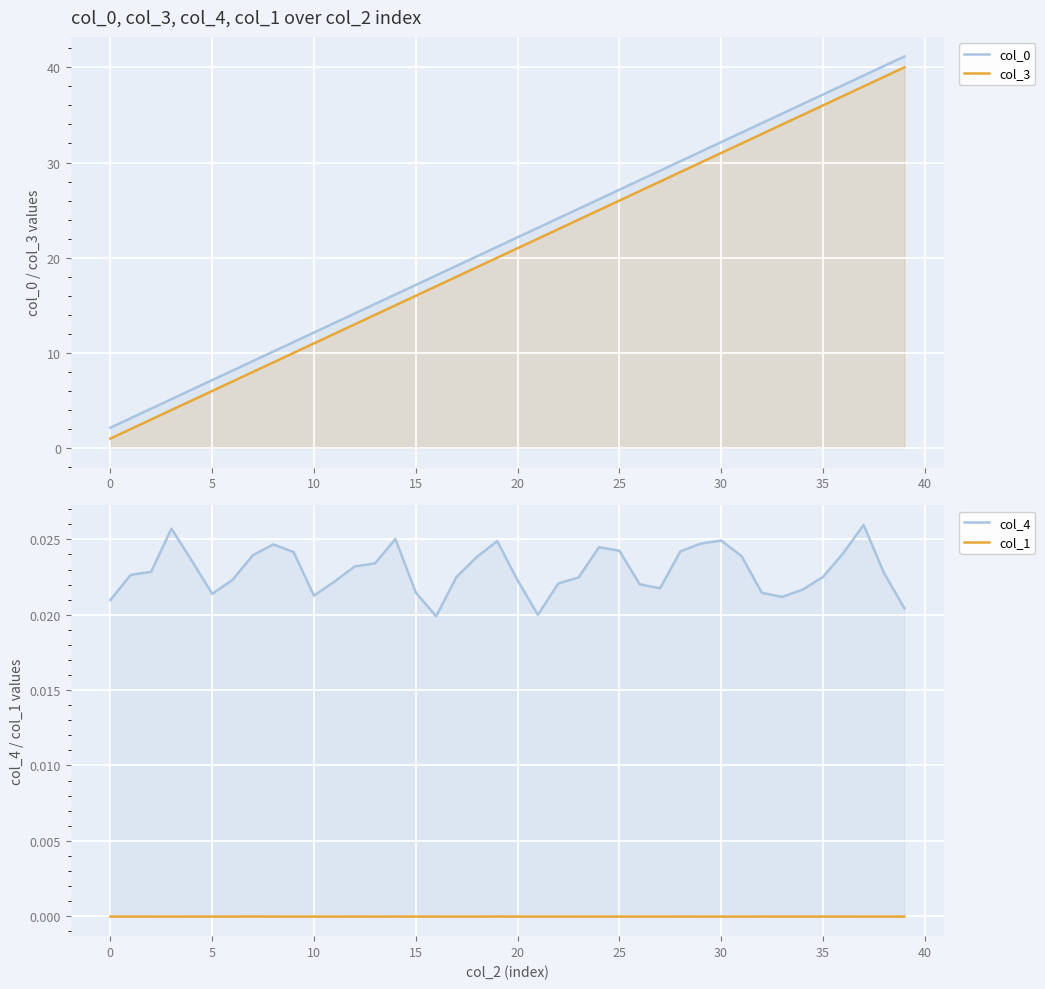

What are all the series names shown in the legend?

col_0, col_3, col_4, col_1